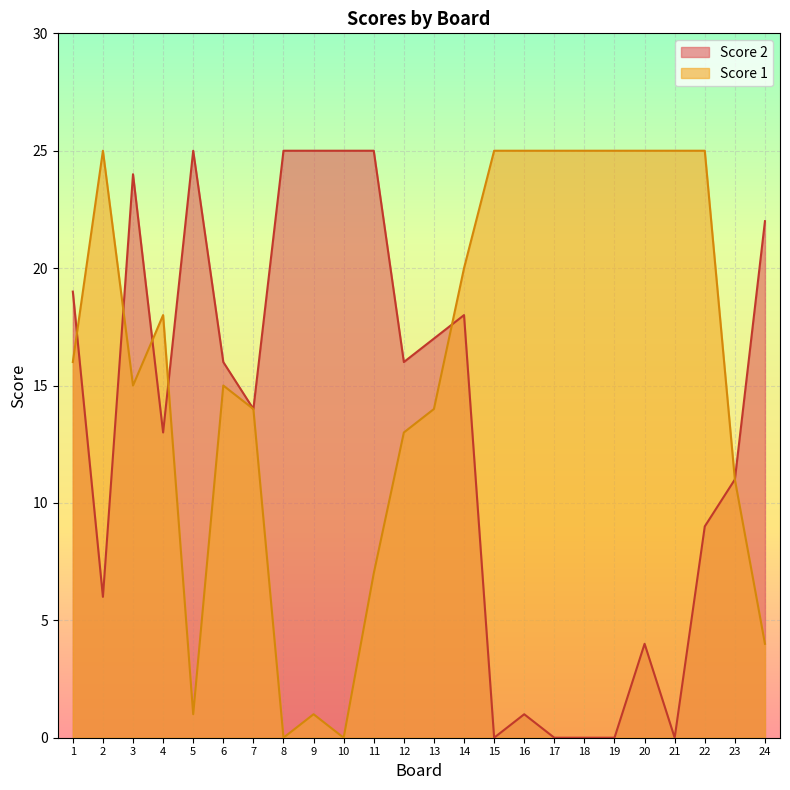

True or false: Score 1 and Score 2 intersect in this chart.

True